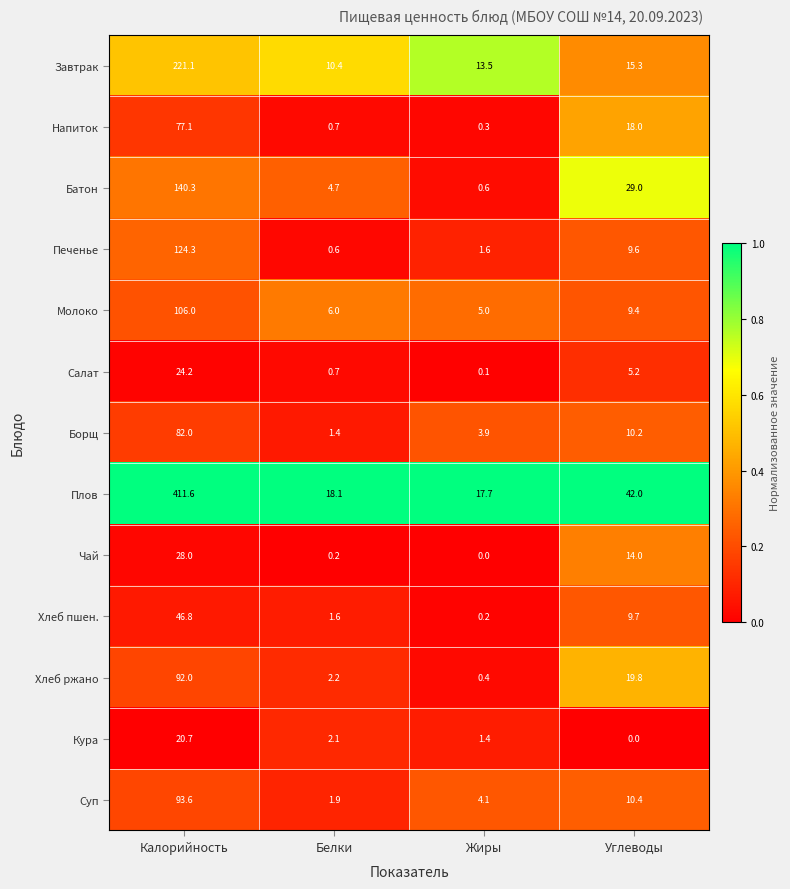

Where is Завтрак nearest to the value 115?

Углеводы